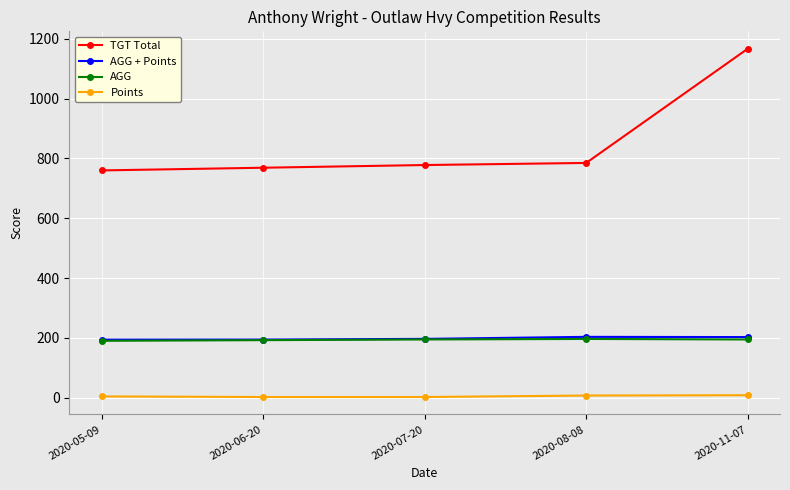

At how many categories does at least one series exceed 368?

5